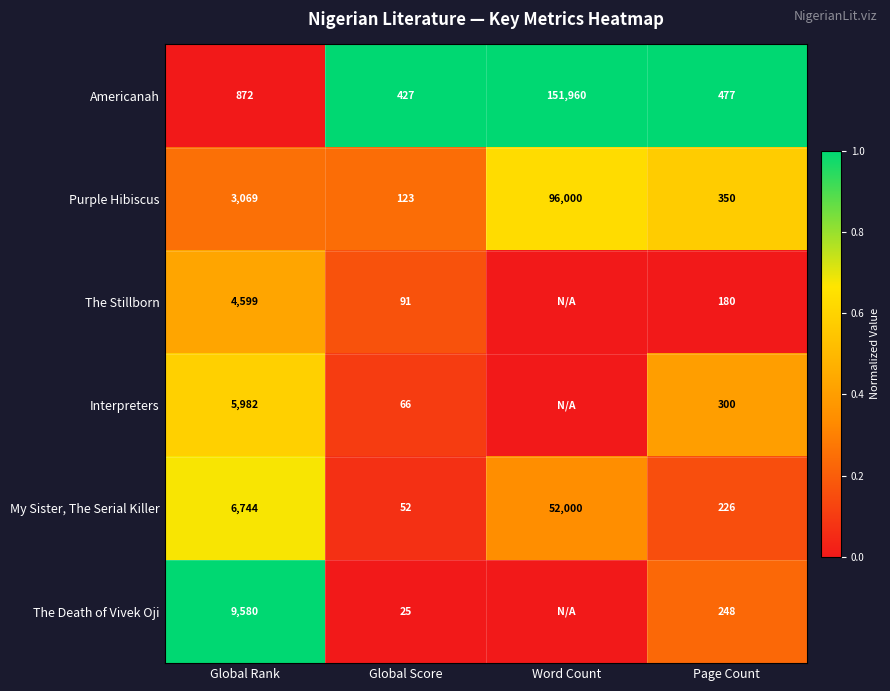

What is the sum of all Purple Hibiscus values?

99542